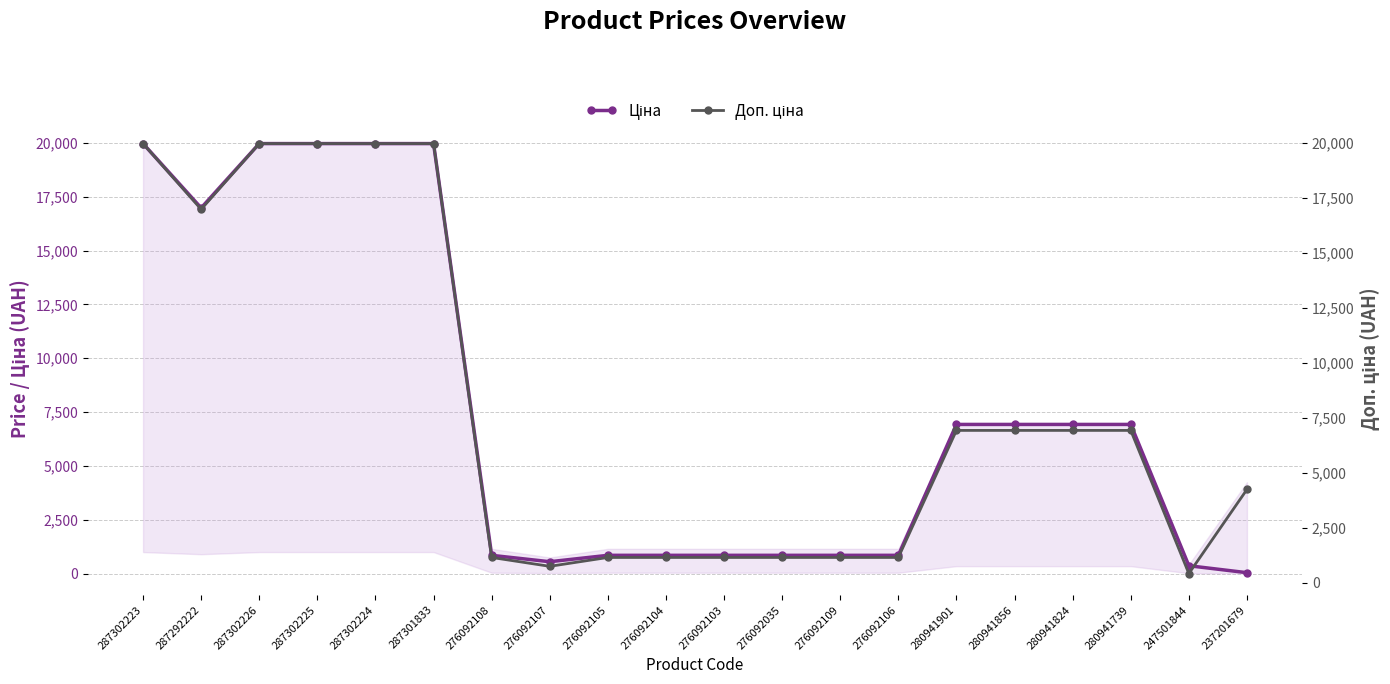

At which label is Ціна closest to 10003?

280941901